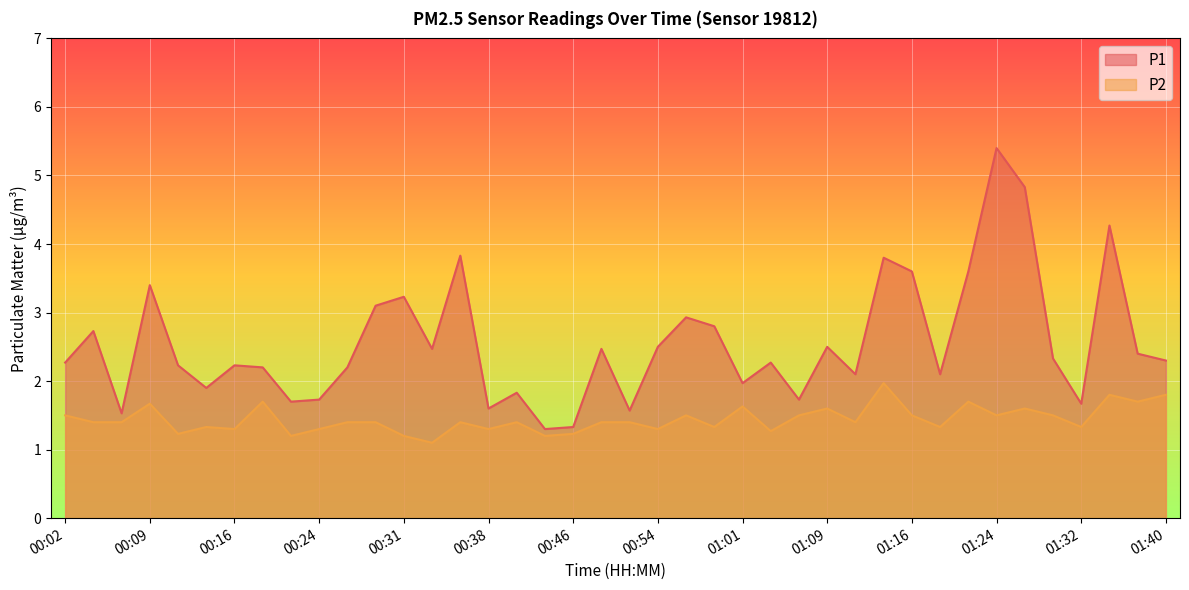

How many values in the P1 series are below 2?

12